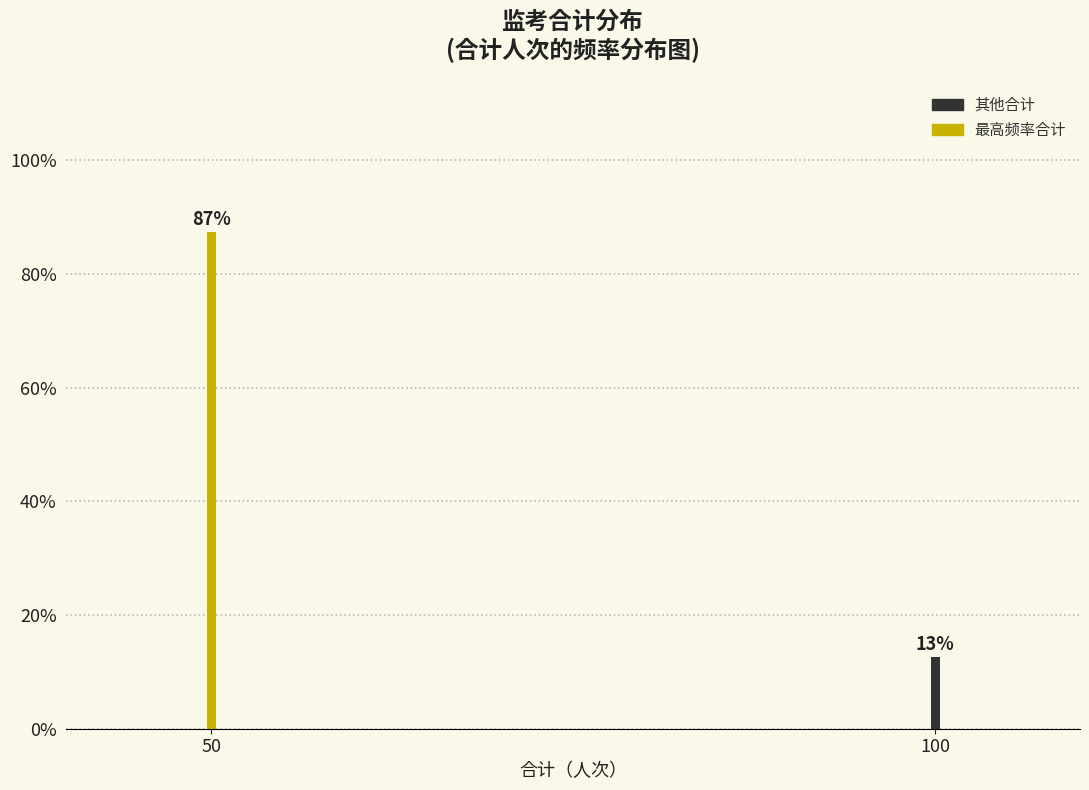

True or false: the data shows 87.3 at 50.

True